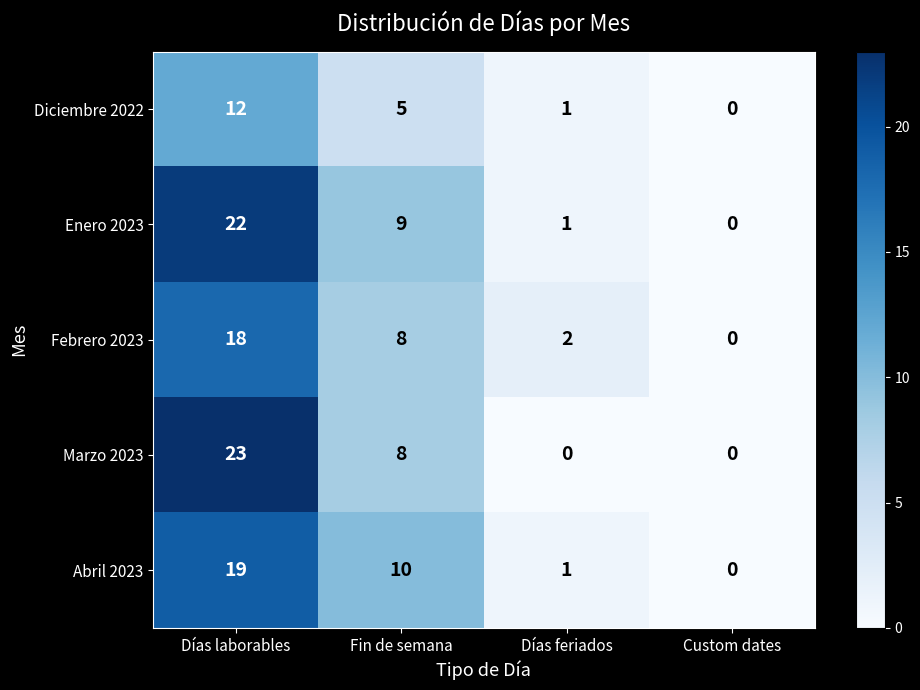

Rank the series by their maximum value, from highest to lowest.

Marzo 2023, Enero 2023, Abril 2023, Febrero 2023, Diciembre 2022